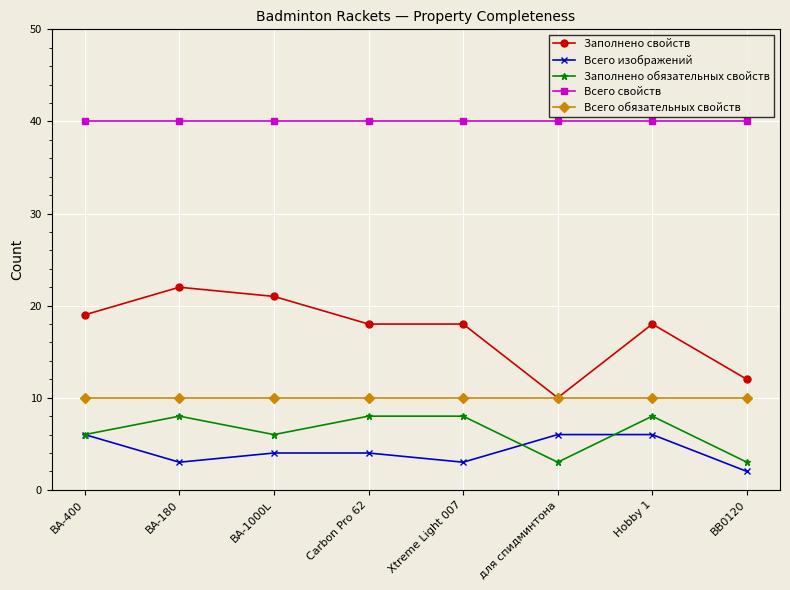

Which series has the largest range (max minus min)?

Заполнено свойств